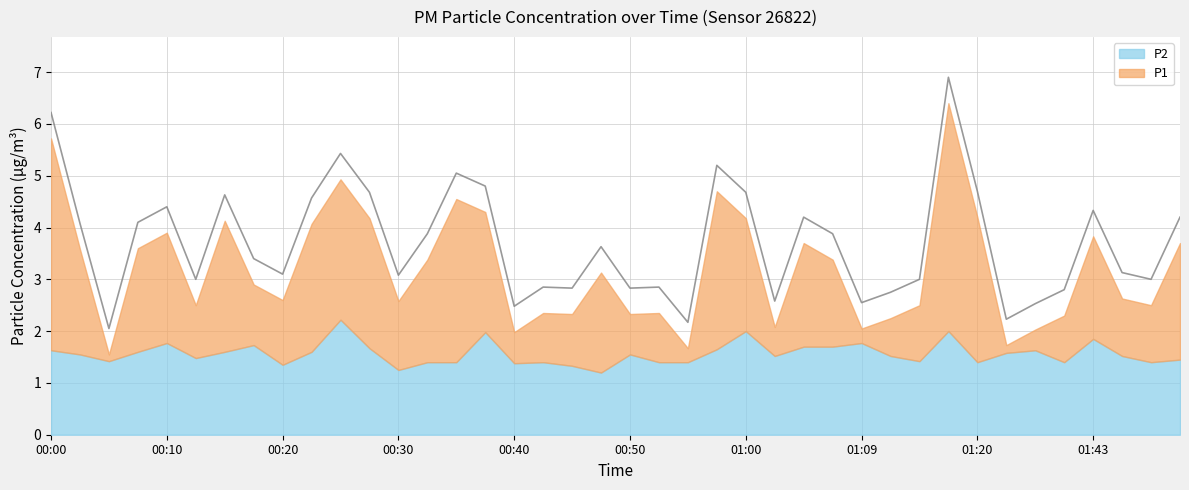

List the labels in order of value, largest first.

01:17, 00:00, 00:25, 00:57, 00:34, 00:37, 01:20, 00:27, 01:00, 00:15, 00:22, 00:10, 01:43, 01:05, 01:54, 00:08, 00:03, 00:32, 01:07, 00:47, 00:17, 01:46, 00:20, 00:30, 00:13, 01:14, 01:51, 00:42, 00:52, 00:45, 00:50, 01:40, 01:12, 01:02, 01:09, 01:32, 00:40, 01:28, 00:55, 00:05